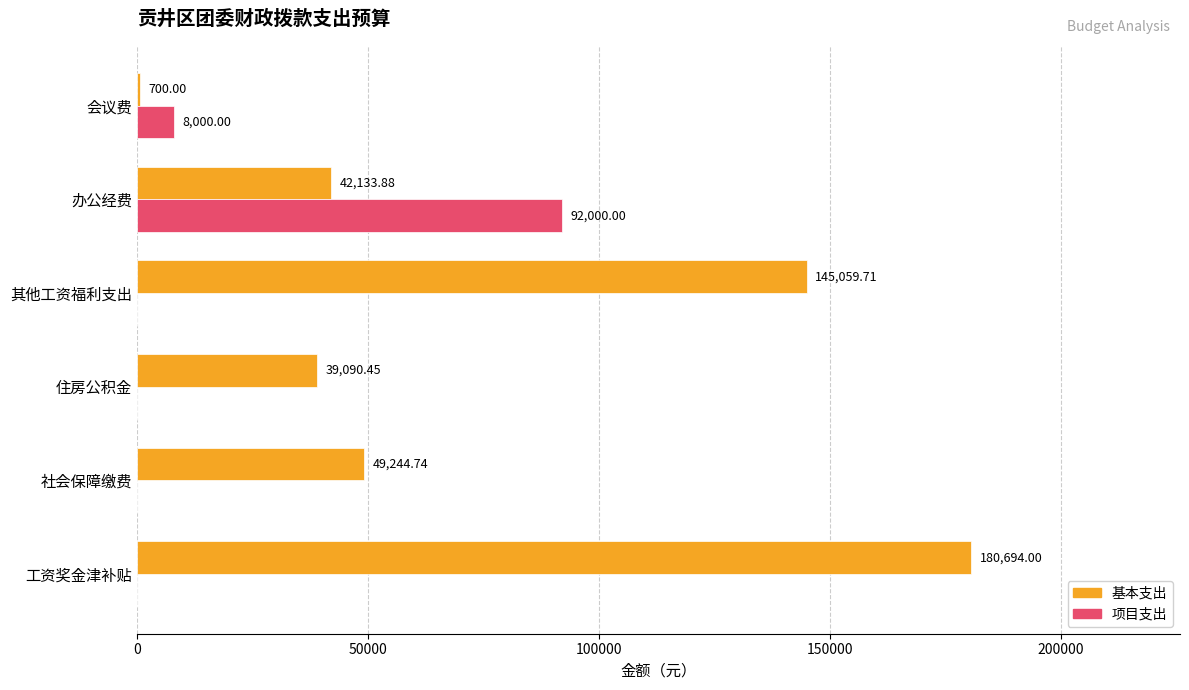

How many data points does each series have?

6